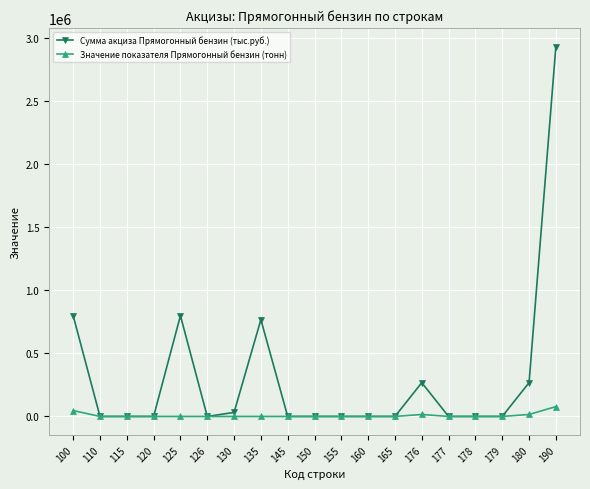

What is the value of the Значение показателя Прямогонный бензин (тонн) point at the 12th from the left?

1